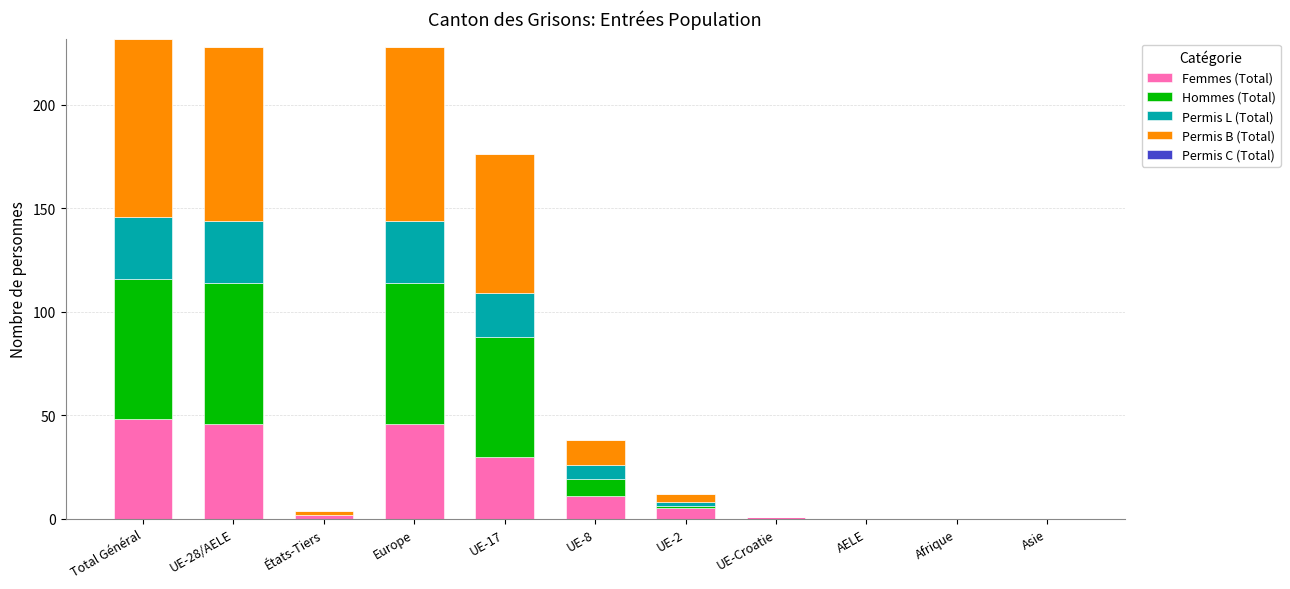

The value of Femmes (Total) at UE-28/AELE is 46. True or false?

True